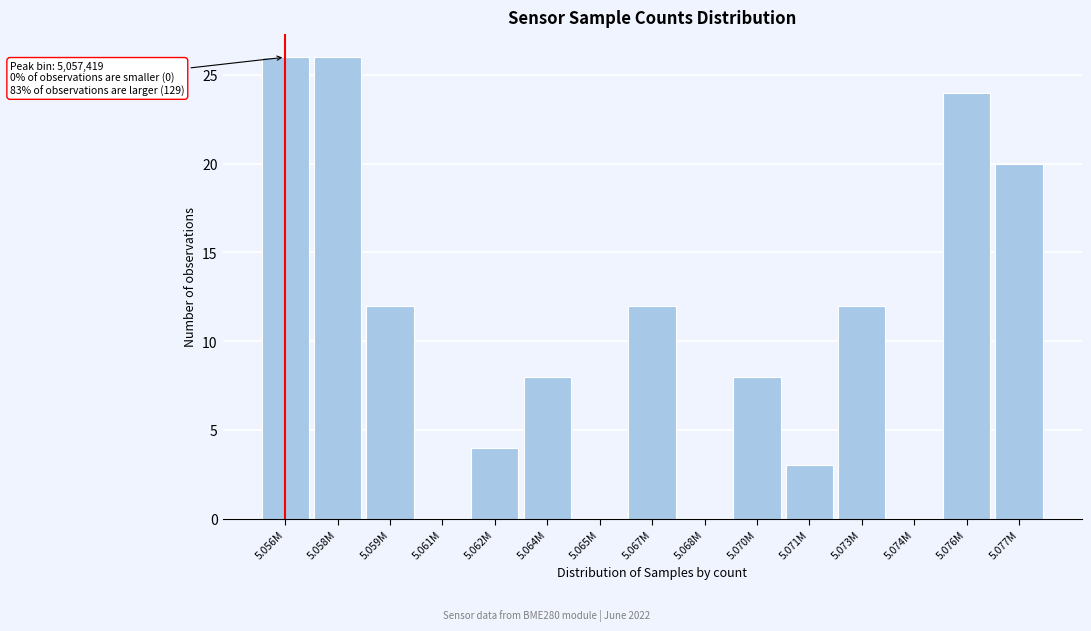

Reading right to left, what are all the values shown in this chart?

5.077M=20	5.076M=24	5.074M=0	5.073M=12	5.071M=3	5.070M=8	5.068M=0	5.067M=12	5.065M=0	5.064M=8	5.062M=4	5.061M=0	5.059M=12	5.058M=26	5.056M=26